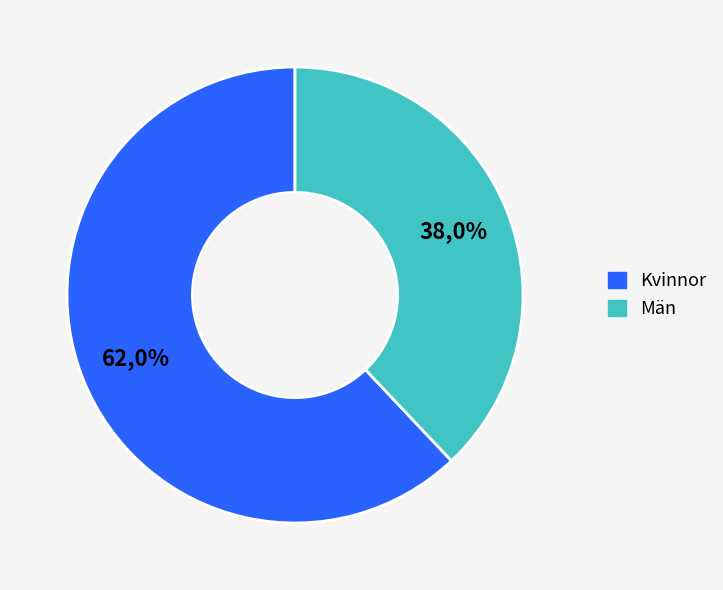

Combined, what portion of the pie is Män and Kvinnor?

100.0%